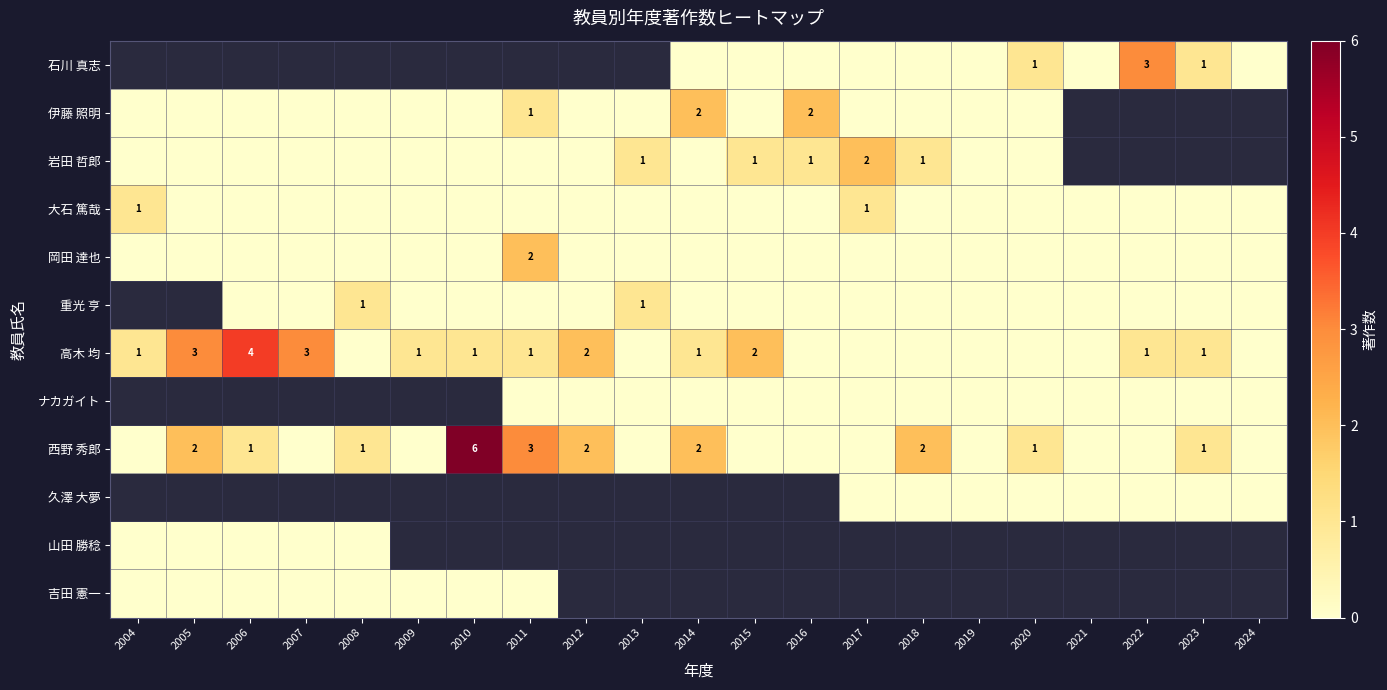

Is the value of 高木 均 at 2005 greater than the value of 重光 亨 at 2007?

Yes